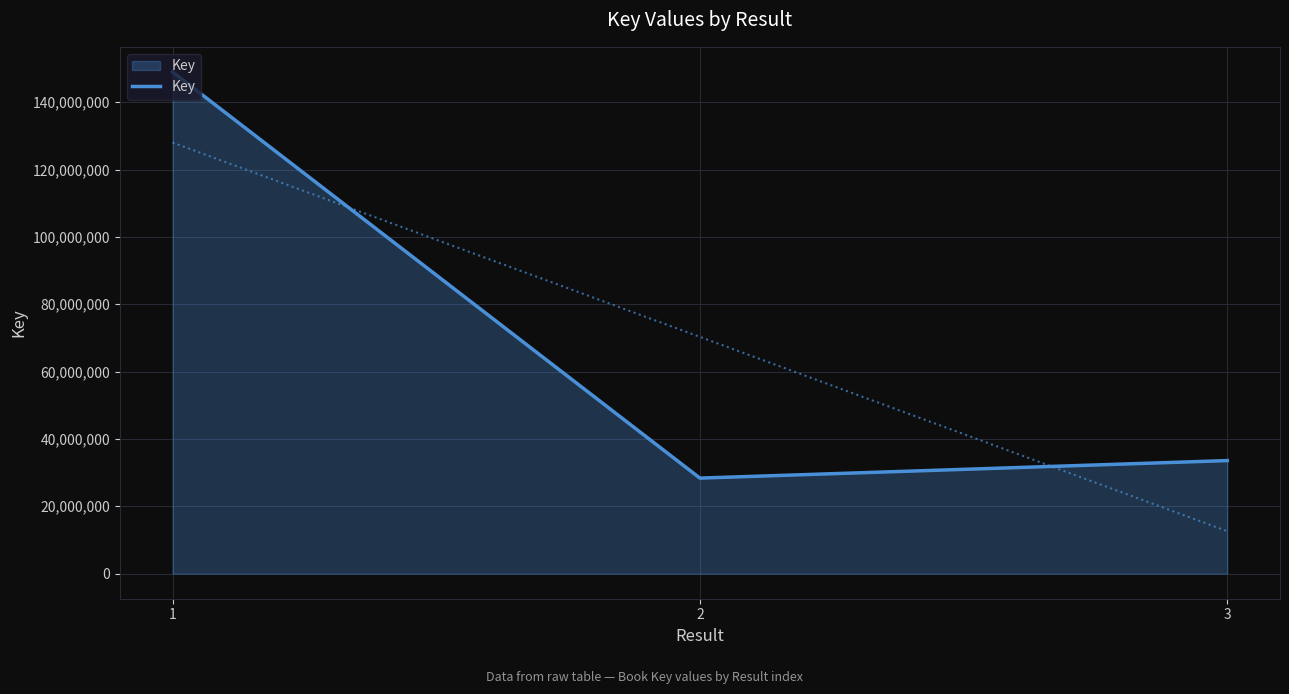

Approximately how many times larger is the value at 1 compared to 2?

5.3